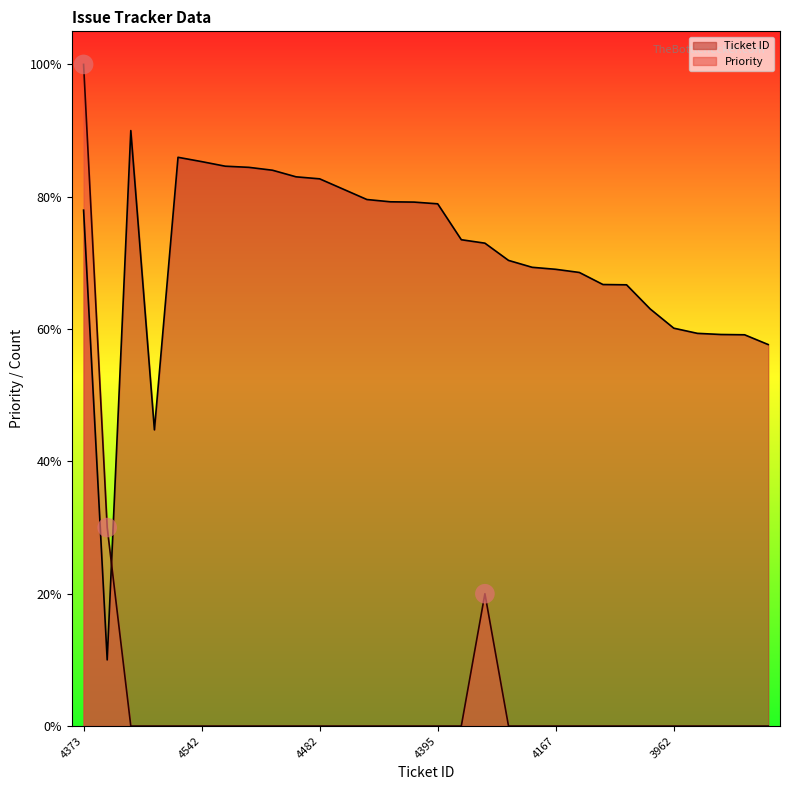

Which series has the largest total across all categories?

Ticket ID